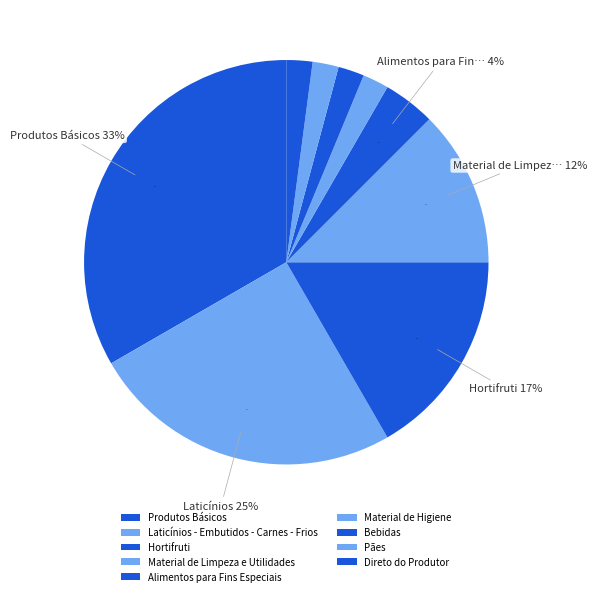

Which has a higher value, Direto do Produtor or Laticínios - Embutidos - Carnes - Frios?

Laticínios - Embutidos - Carnes - Frios